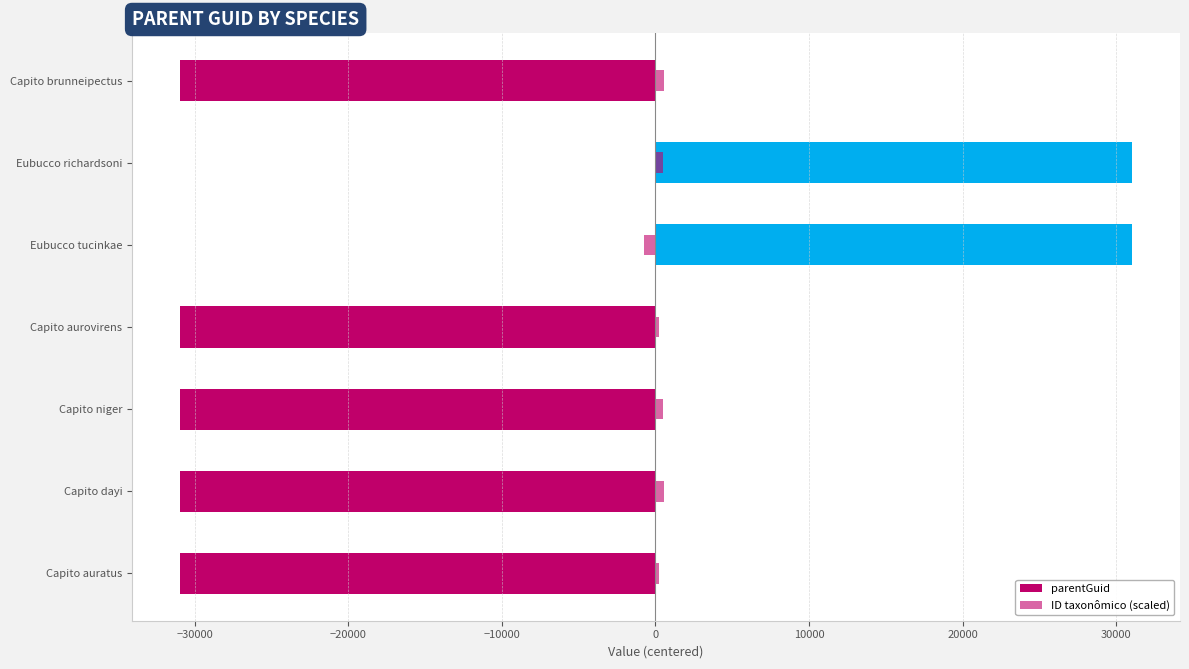

What is the average value of the ID taxonômico (scaled) series?

255.3